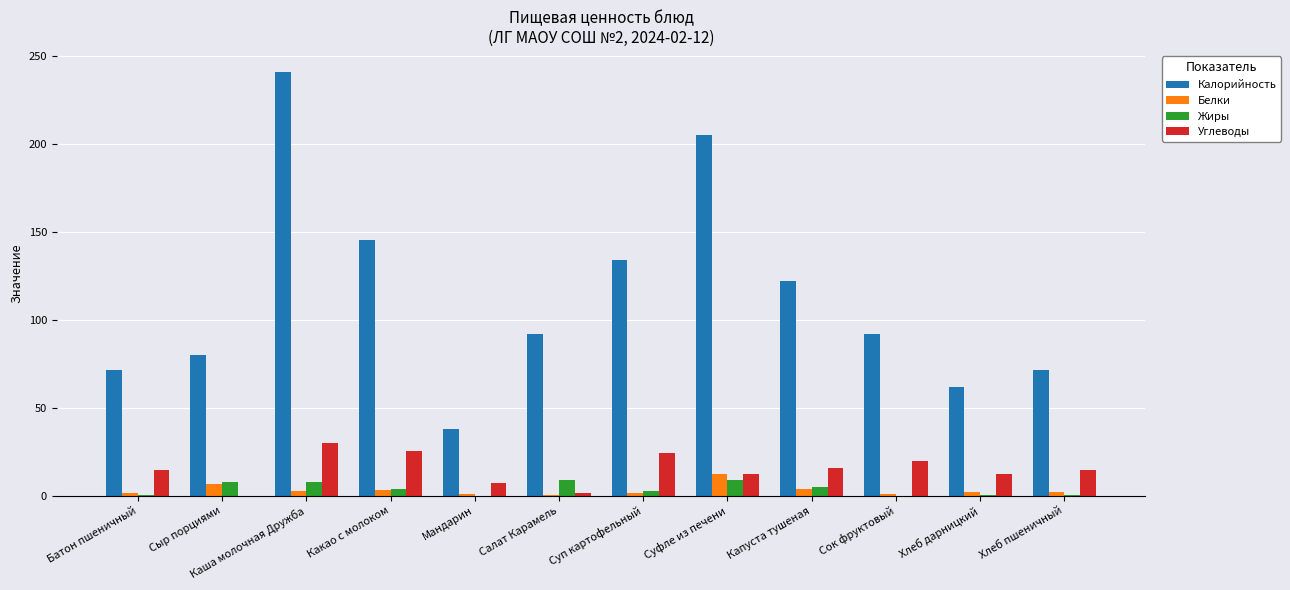

What is the approximate value of Калорийность at Сыр порциями?

80.2